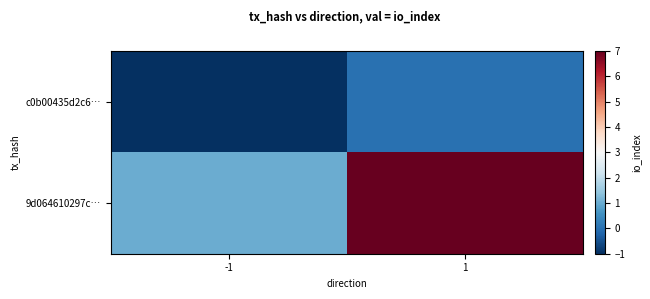

How many data points does each series have?

2